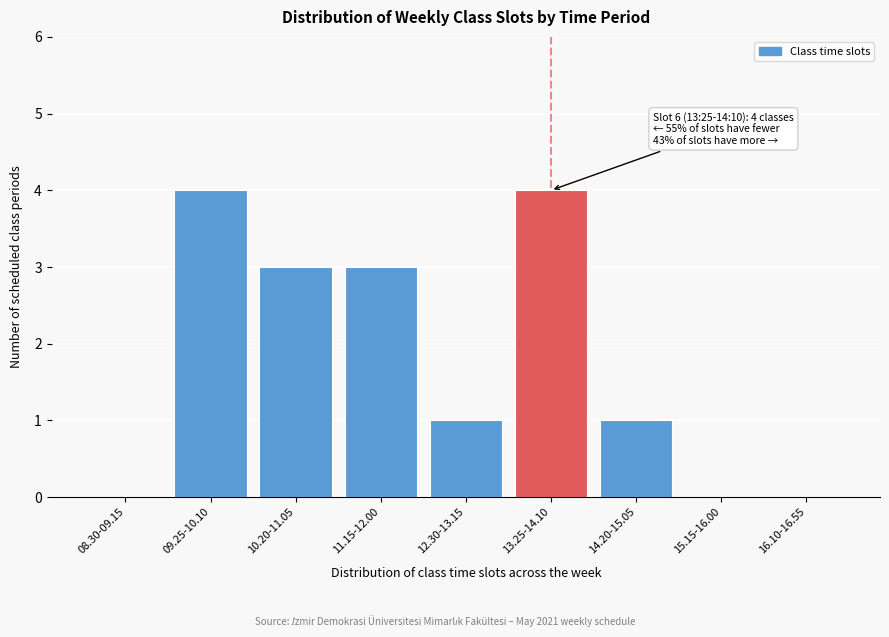

Reading left to right, extract all data points from this chart.

08.30-09.15=0	09.25-10.10=4	10.20-11.05=3	11.15-12.00=3	12.30-13.15=1	13.25-14.10=4	14.20-15.05=1	15.15-16.00=0	16.10-16.55=0